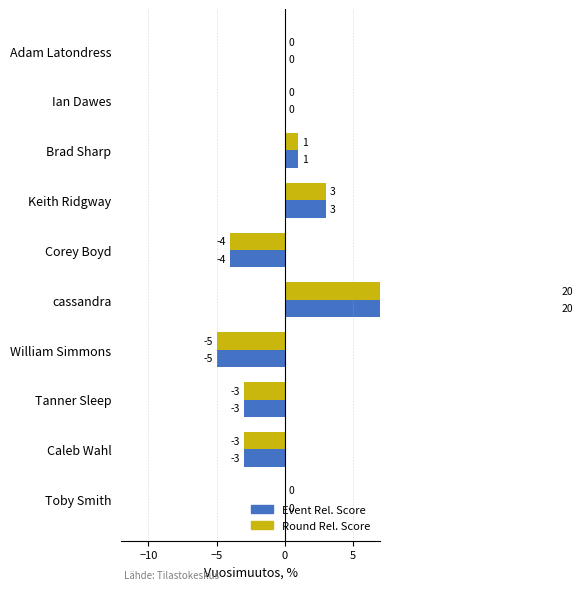

Is the value of Round Rel. Score at Toby Smith greater than the value of Event Rel. Score at Keith Ridgway?

No